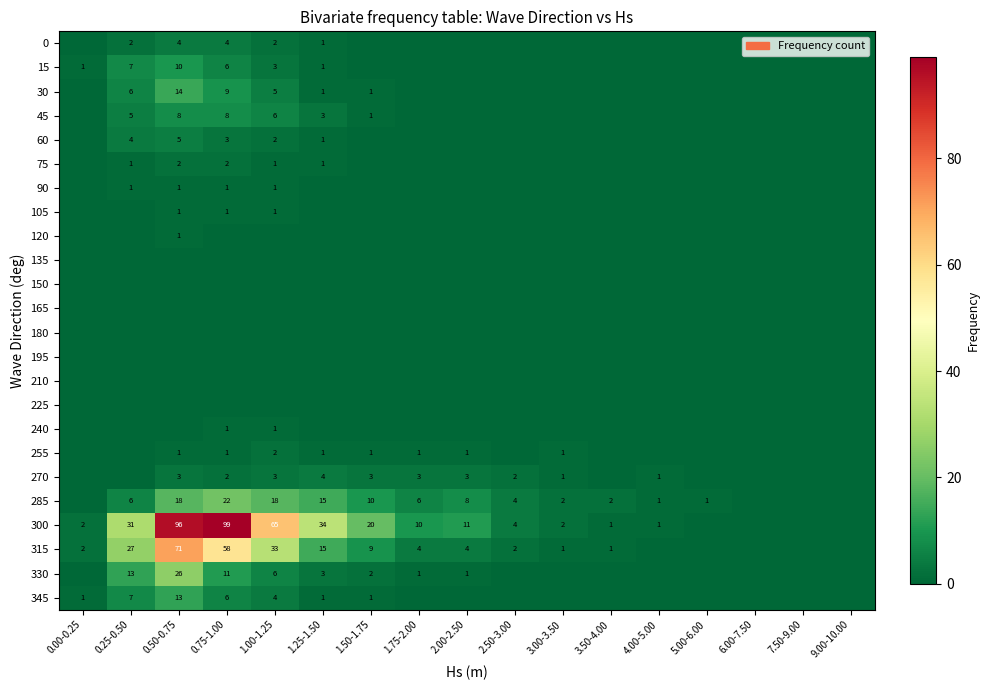

Which has a higher value, 7.50-9.00 or 5.00-6.00?

7.50-9.00